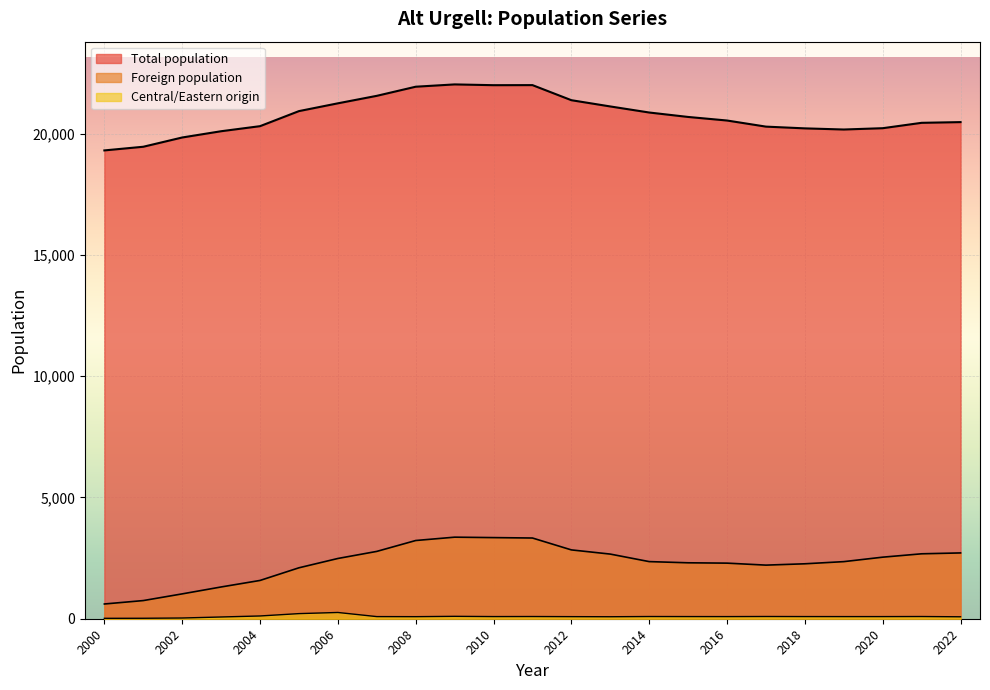

Count the number of data series in this chart.

3